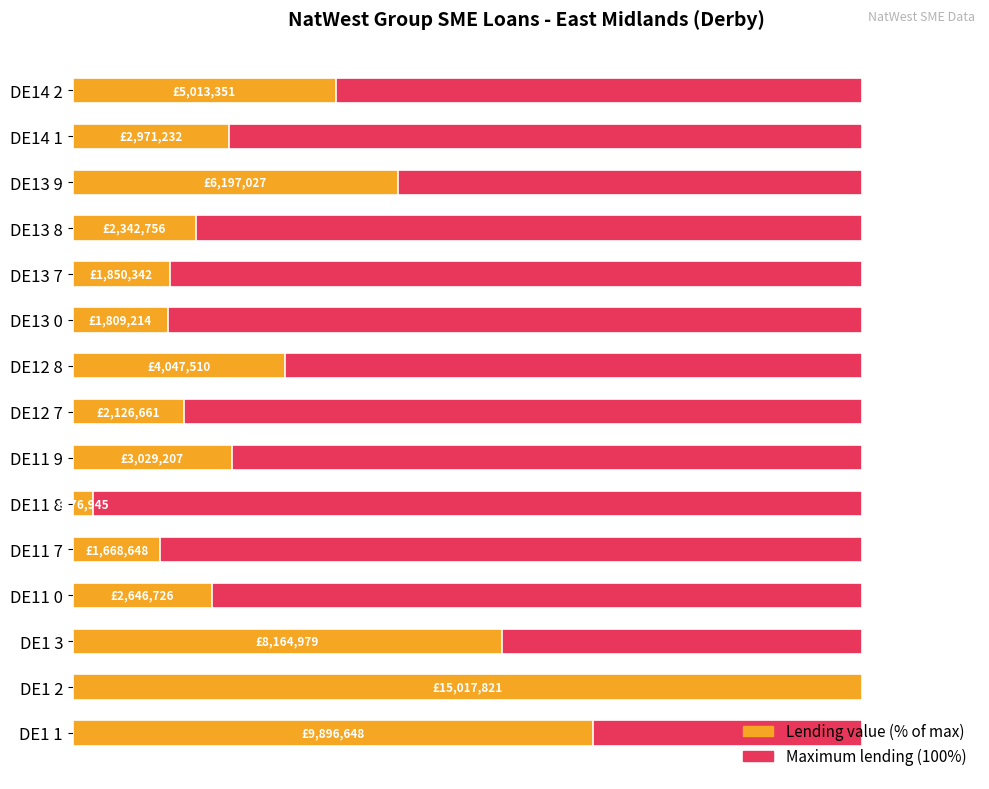

What is the greatest value displayed?

100.0